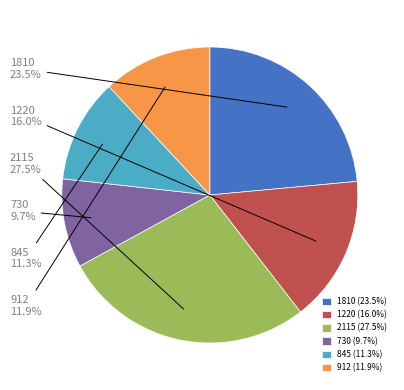

Which has a higher value, 1220 or 912?

1220